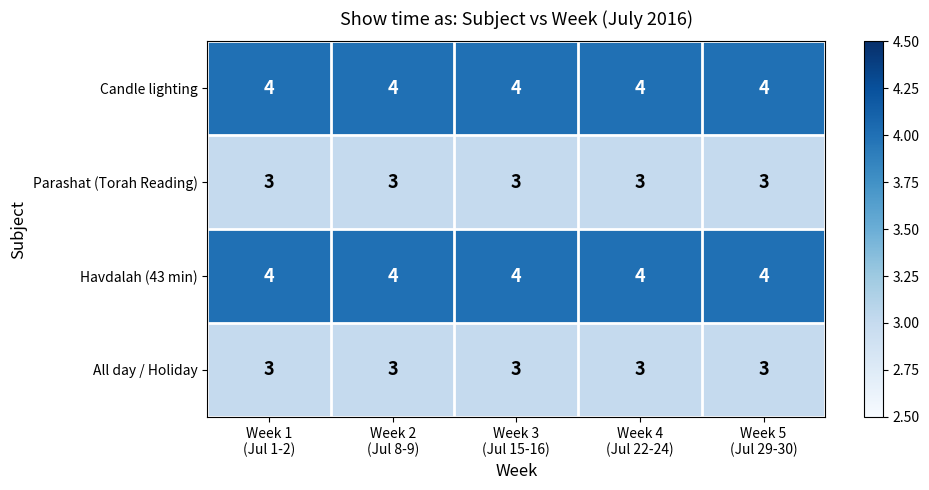

What is the maximum value for Candle lighting?

4